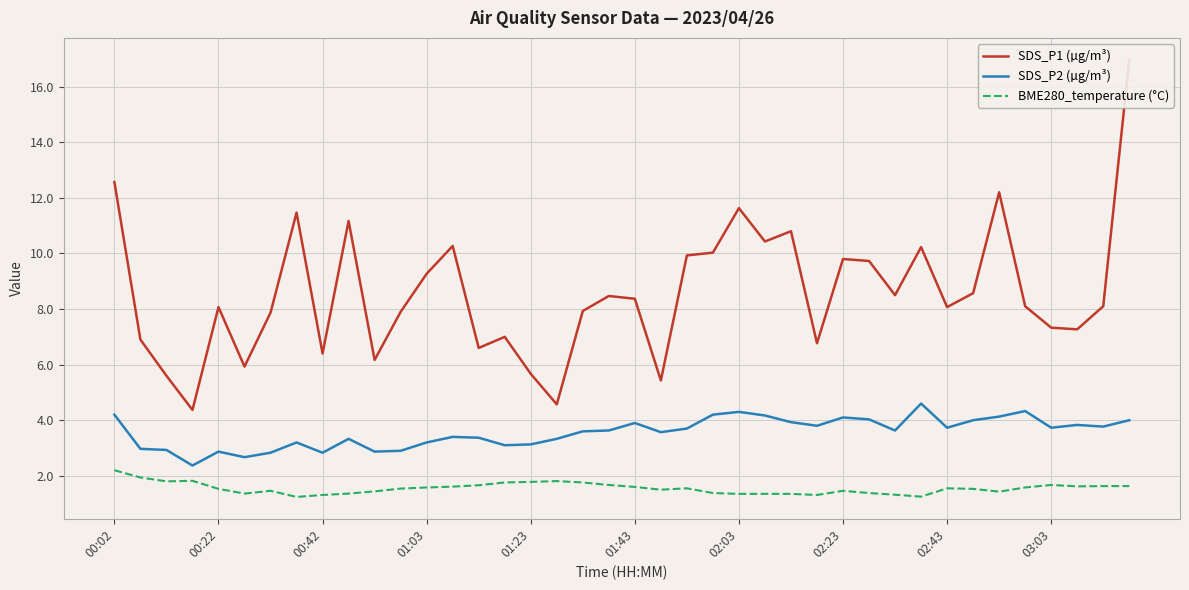

True or false: BME280_temperature (°C) and SDS_P2 (µg/m³) cross at least once.

False